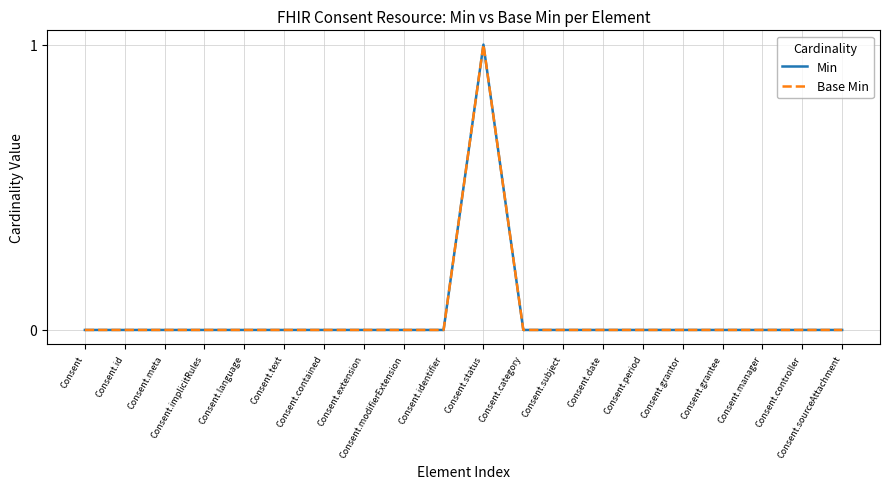

Is this an area chart (filled region under the line)?

No